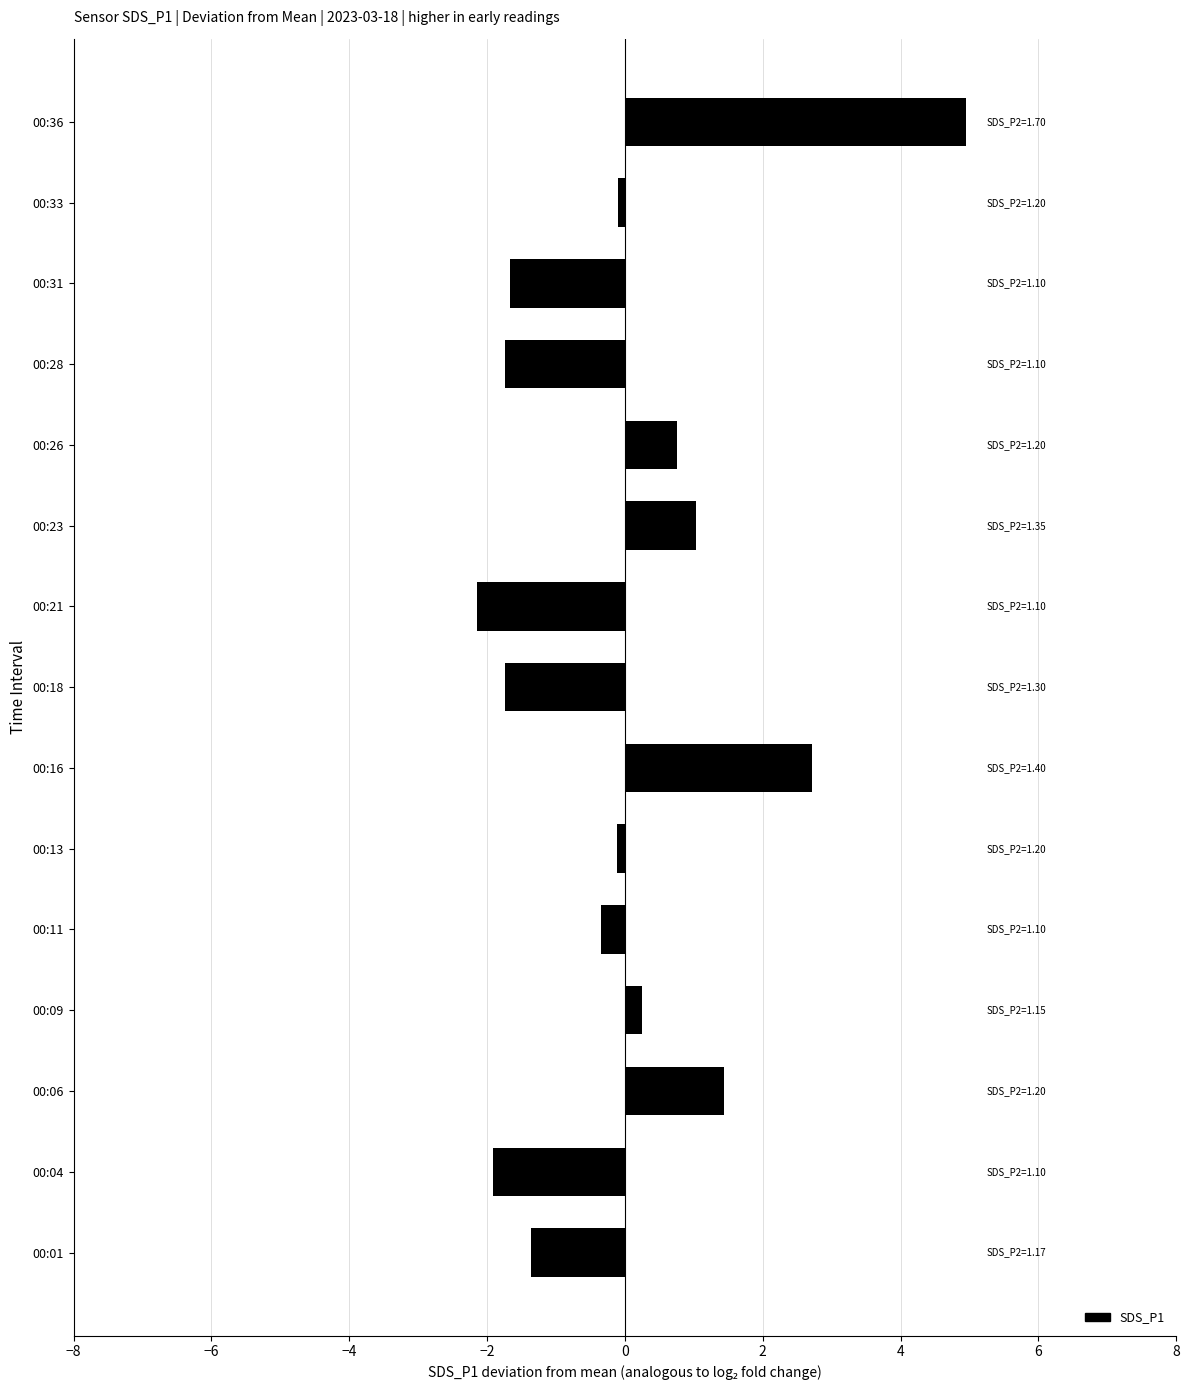

Between 00:16 and 00:36, which is larger?

00:36